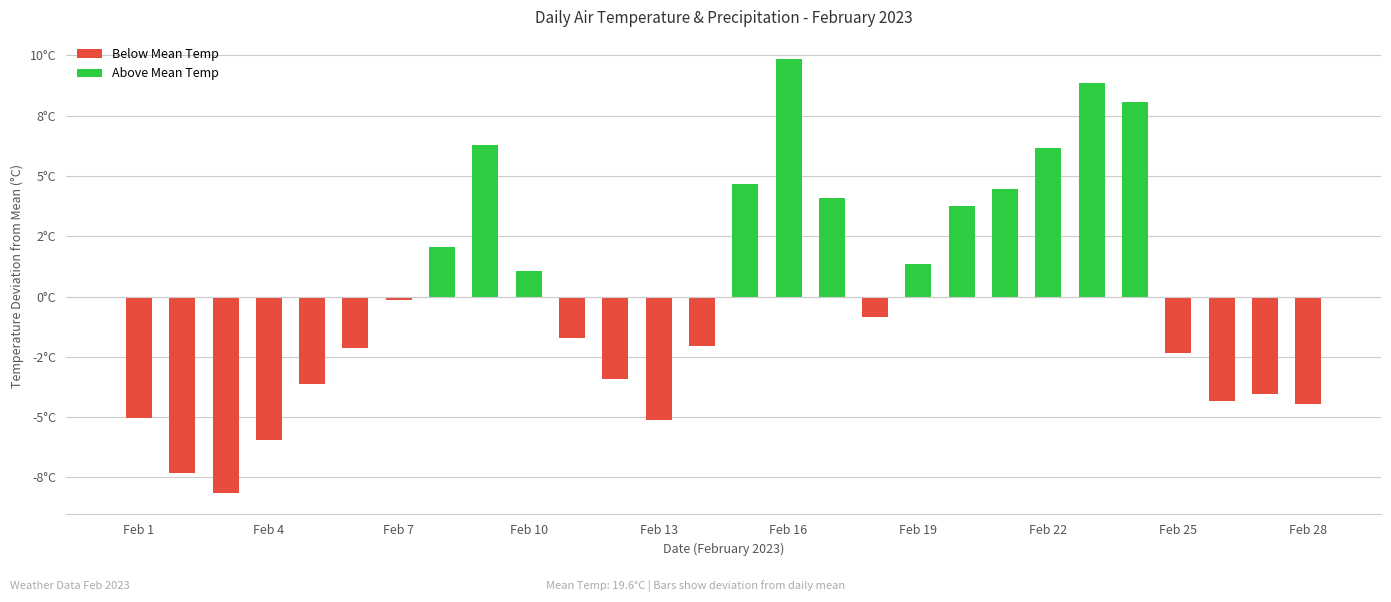

What is the sum of all Air Temperature (AVG C) values?

549.8